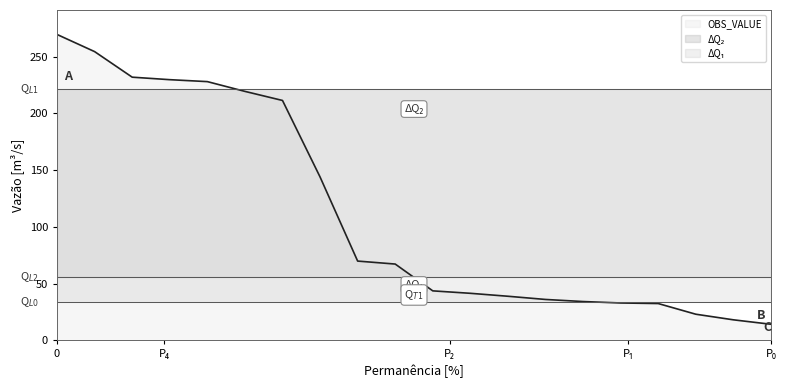

The OBS_VALUE series shows 98.3 at 0. True or false?

False